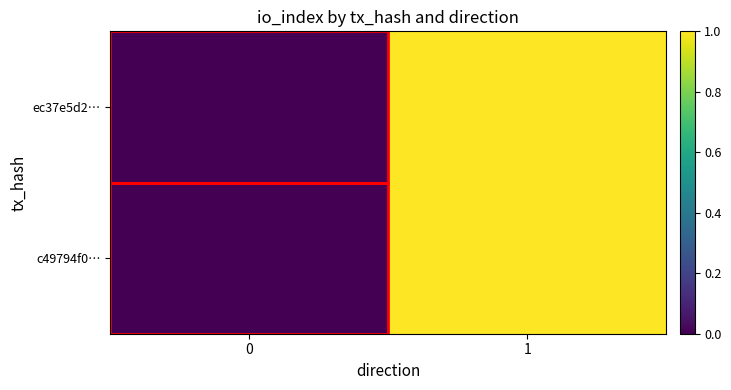

Rank the series by their maximum value, from highest to lowest.

ec37e5d2…, c49794f0…